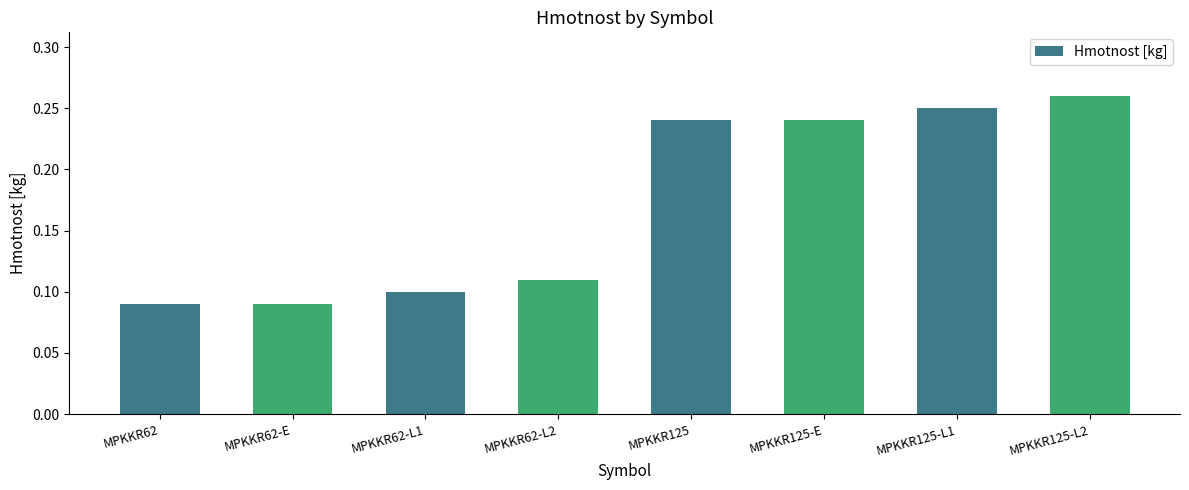

How many values are between 0 and 1?

8